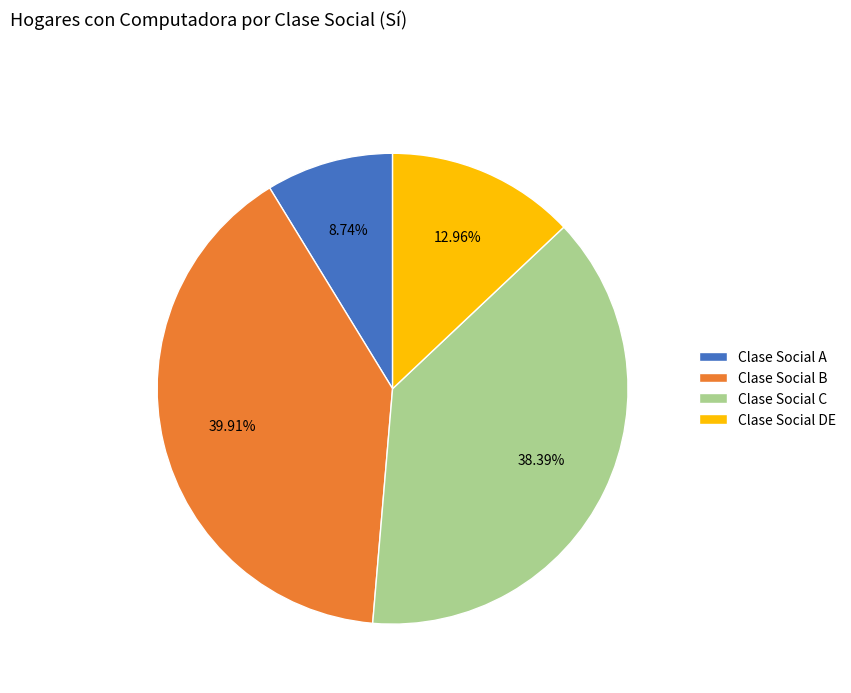

Rank the categories by value from lowest to highest.

Clase Social A, Clase Social DE, Clase Social C, Clase Social B